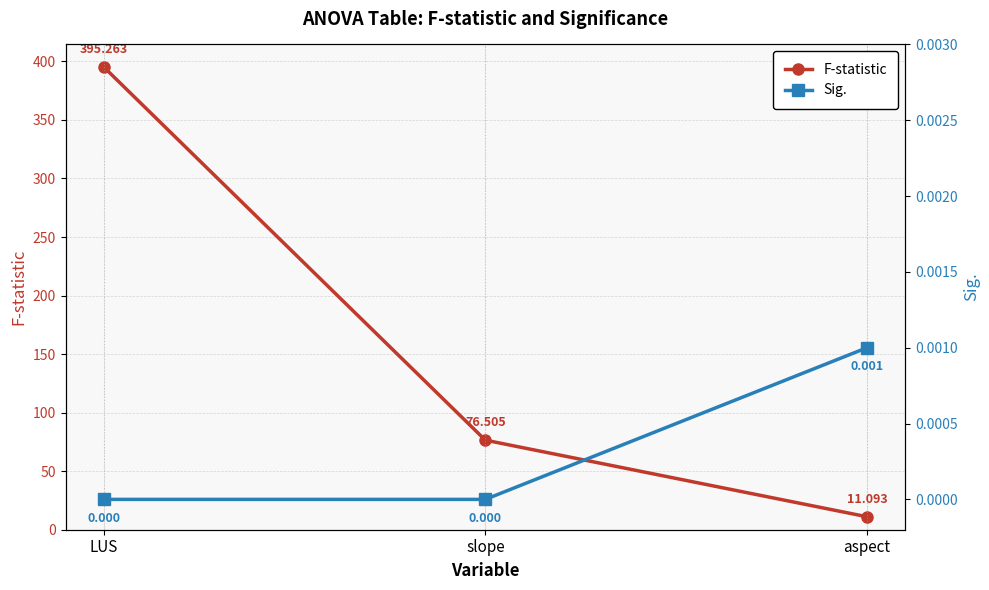

At which label does Sig. reach its peak?

aspect